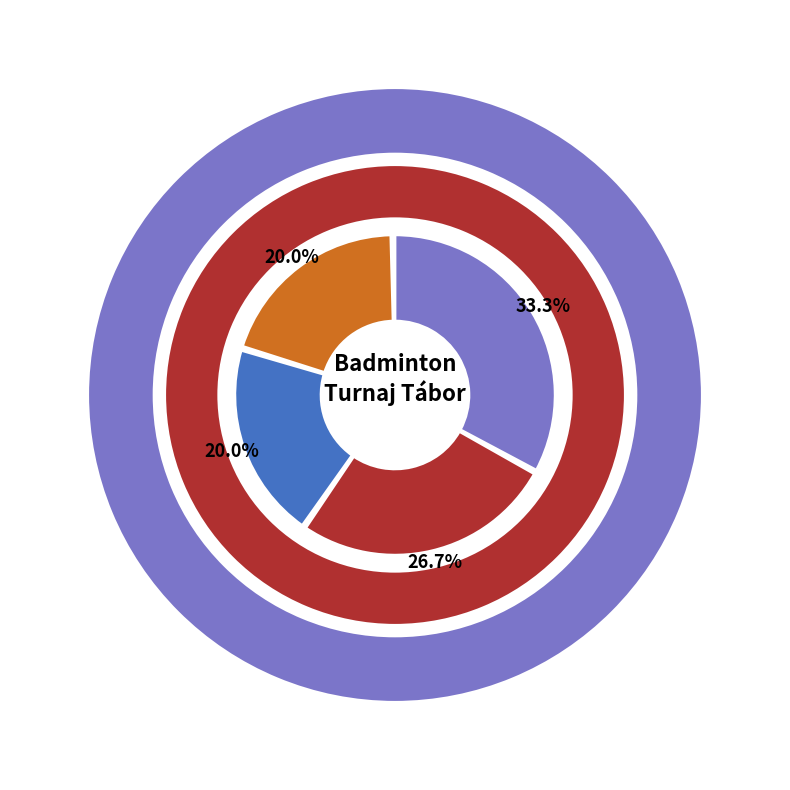

Is Václavíková Šárka the majority of the pie?

No